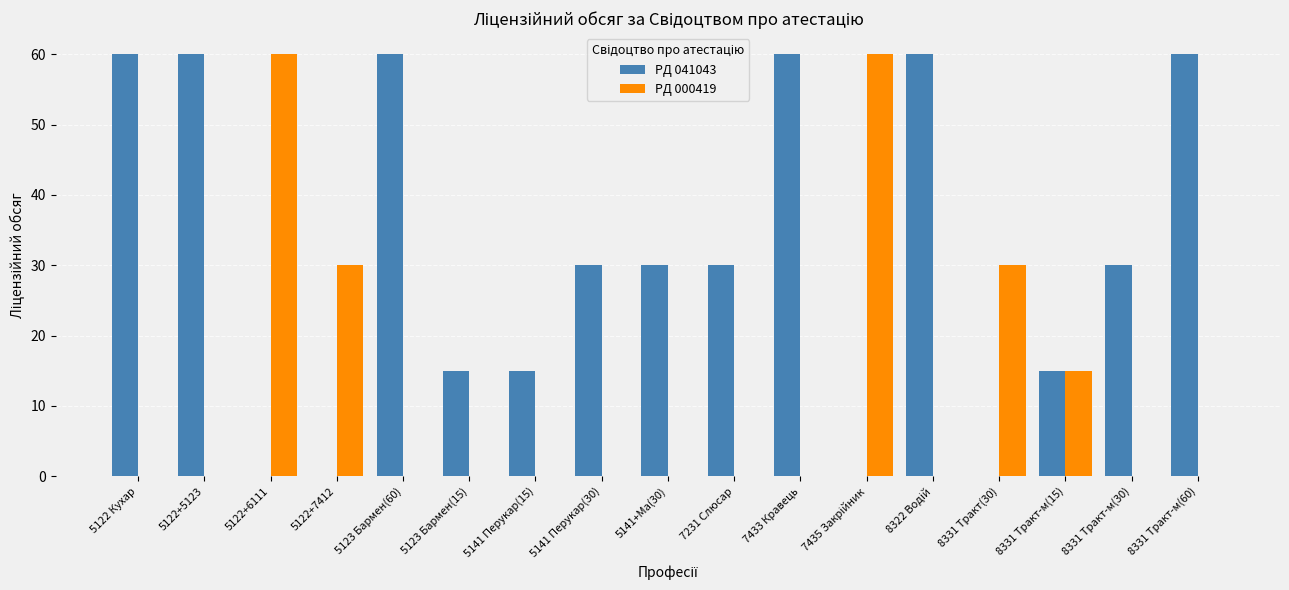

Which series has the largest total across all categories?

PД 041043